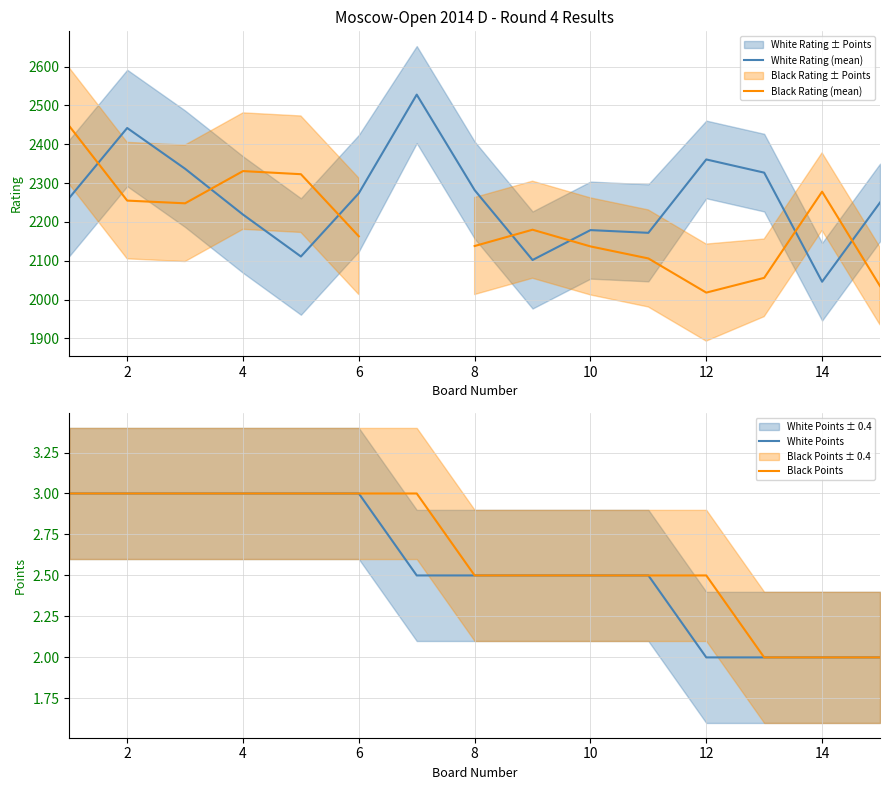

Which series has the largest range (max minus min)?

White Rating (mean)